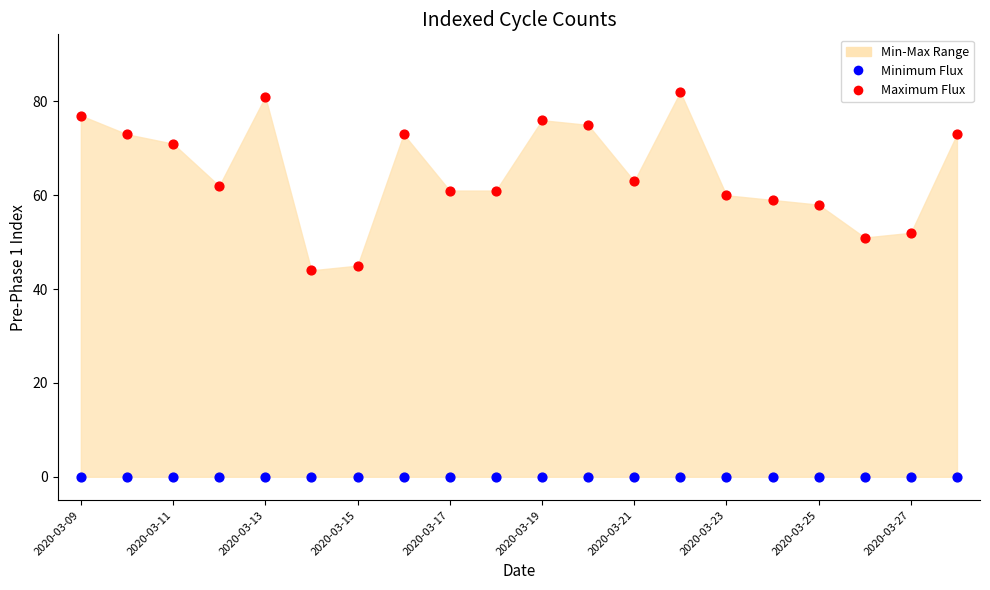

Which series contains the lowest Y value?

Minimum Flux